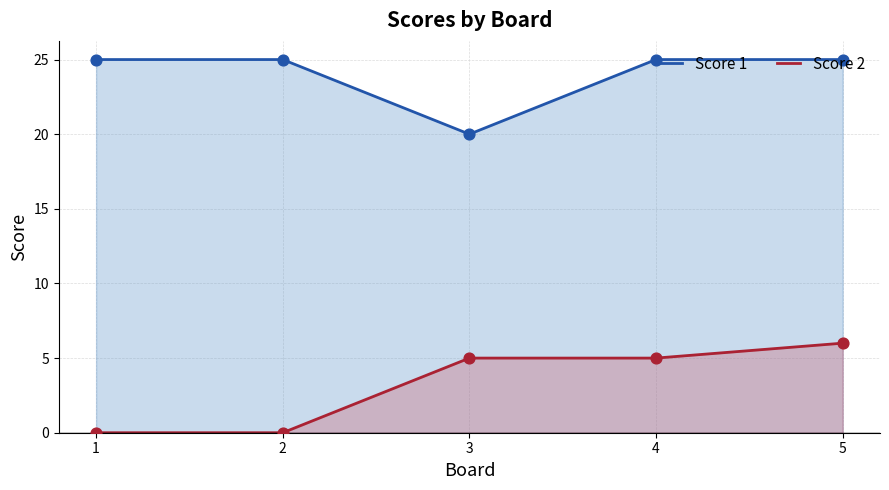

Which series contains the lowest Y value?

Score 2